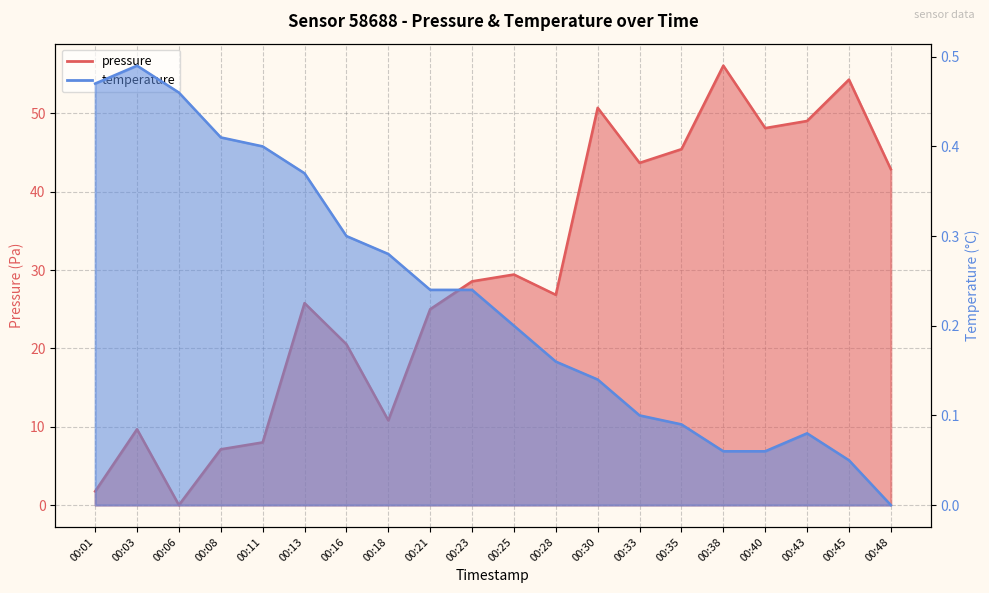

Reading left to right, list all the values displayed in this chart.

pressure: 00:01=1.8	00:03=9.7	00:06=0.0	00:08=7.1	00:11=8.0	00:13=25.8	00:16=20.5	00:18=10.8	00:21=25.0	00:23=28.6	00:25=29.4	00:28=26.8	00:30=50.7	00:33=43.7	00:35=45.4	00:38=56.1	00:40=48.1	00:43=49.0	00:45=54.3	00:48=42.9
temperature: 00:01=0.5	00:03=0.5	00:06=0.5	00:08=0.4	00:11=0.4	00:13=0.4	00:16=0.3	00:18=0.3	00:21=0.2	00:23=0.2	00:25=0.2	00:28=0.2	00:30=0.1	00:33=0.1	00:35=0.1	00:38=0.1	00:40=0.1	00:43=0.1	00:45=0.1	00:48=0.0